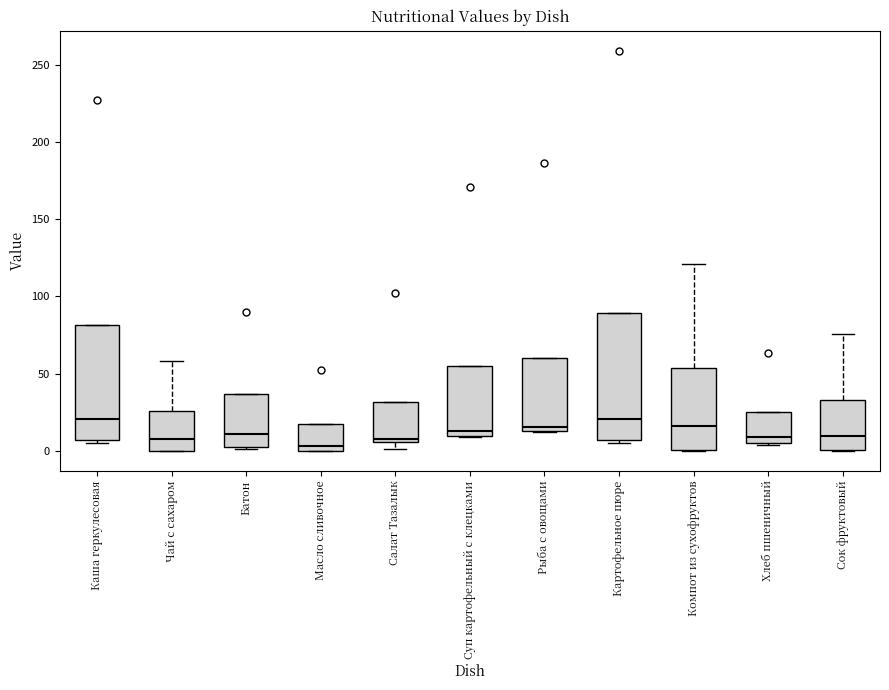

Reading left to right, transcribe this box plot: for each box, give where its median line is, the range the box spans, and where its two whiskers end, as read against the y-axis. The values are not printed on the chart, so give them approximately, as read against the axis.

Каша геркулесовая: median 20, box 5 to 80, whiskers 5 (just below the box's lower edge) to 80
Чай с сахаром: median 10, box 0 to 25, whiskers 0 to 60
Батон: median 10, box 0 to 35, whiskers 0 to 35
Масло сливочное: median 5, box 0 to 15, whiskers 0 to 15
Салат Тазалык: median 5 (just above the box's lower edge), box 5 to 30, whiskers 0 to 30
Суп картофельный с клецками: median 15, box 10 to 55, whiskers 10 to 55
Рыба с овощами: median 15 (just above the box's lower edge), box 15 to 60, whiskers 10 to 60
Картофельное пюре: median 20, box 5 to 90, whiskers 5 (just below the box's lower edge) to 90
Компот из сухофруктов: median 15, box 0 to 55, whiskers 0 to 120
Хлеб пшеничный: median 10, box 5 to 25, whiskers 5 to 25
Сок фруктовый: median 10, box 0 to 35, whiskers 0 to 75